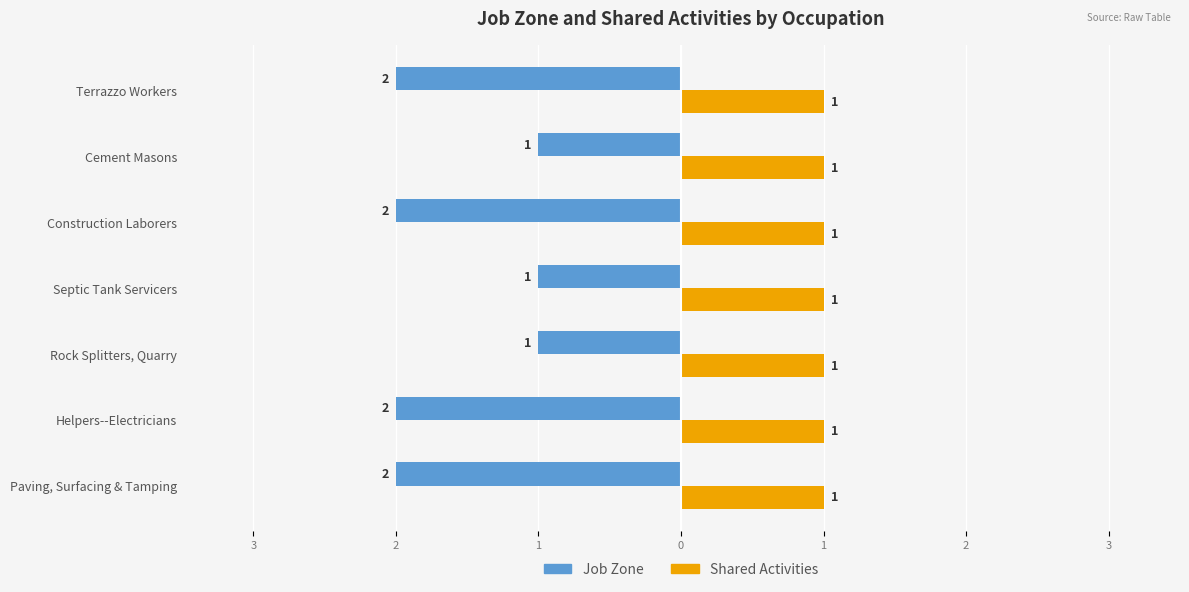

What are all the series names shown in the legend?

Job Zone, Shared Activities